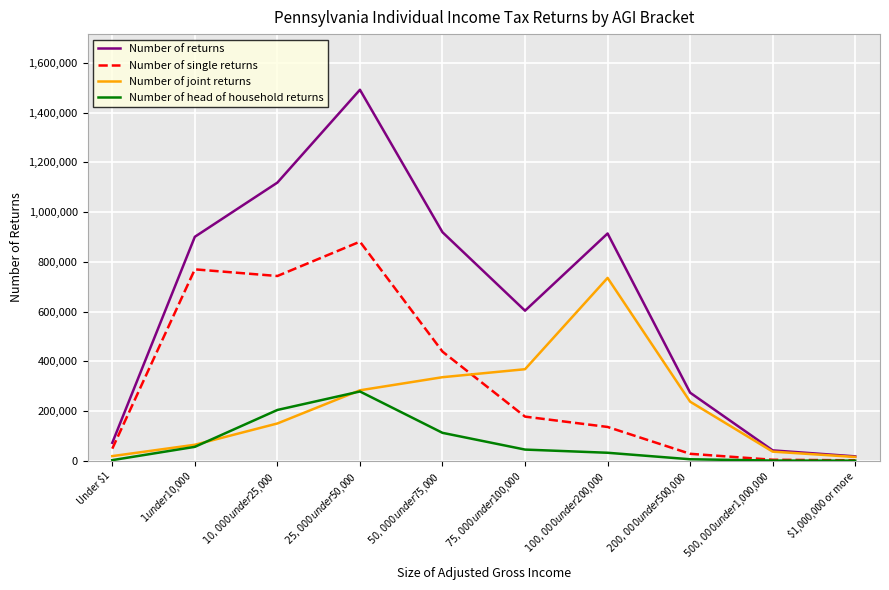

List the series in order of their overall mean, highest first.

Number of returns, Number of single returns, Number of joint returns, Number of head of household returns